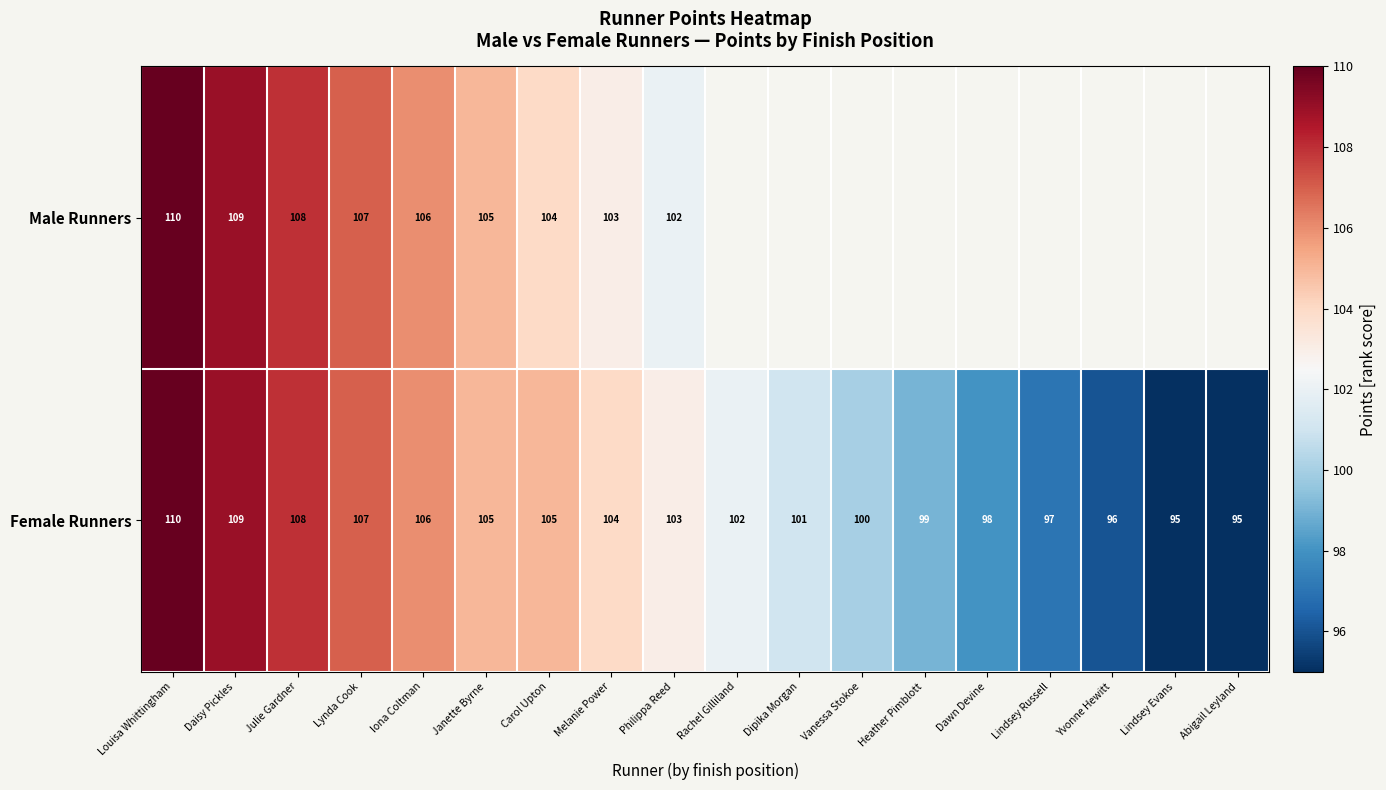

What is the lowest value of the Female Runners series?

95